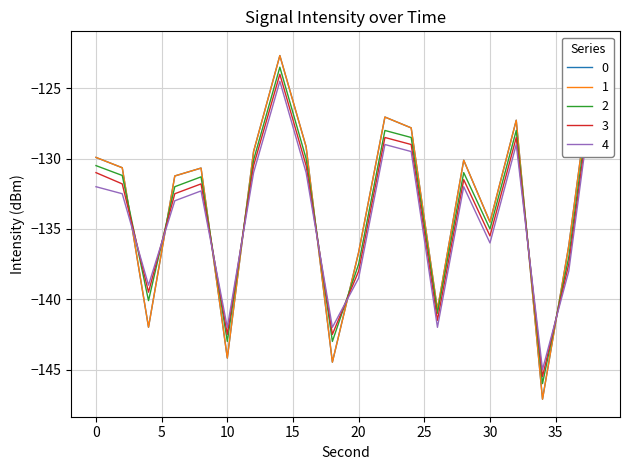

Which series has the widest spread of values?

intensity(dBm)